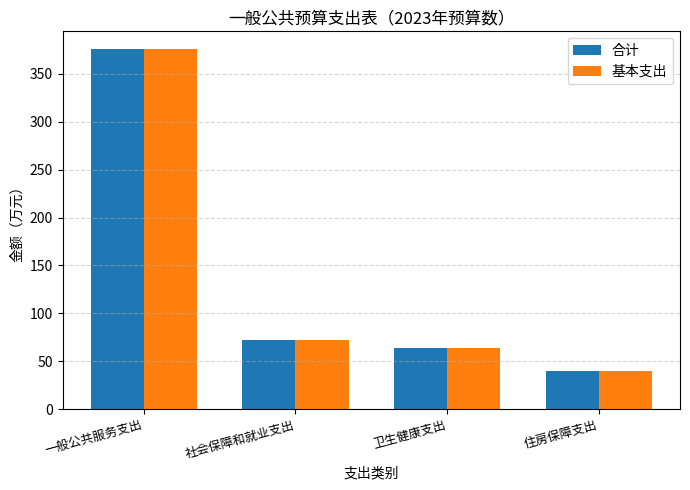

What is the total value across all series at 社会保障和就业支出?

144.4